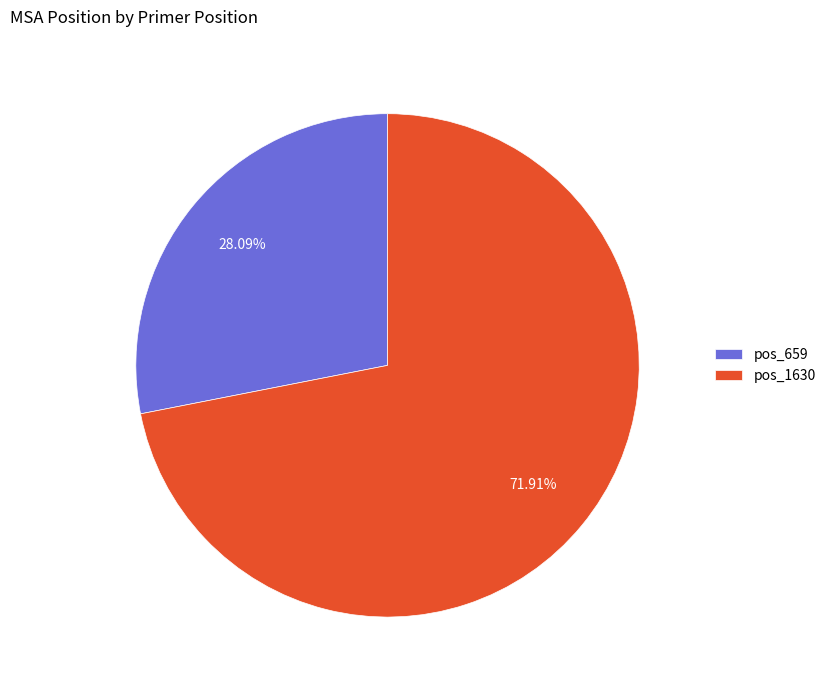

Which slice is the largest?

pos_1630